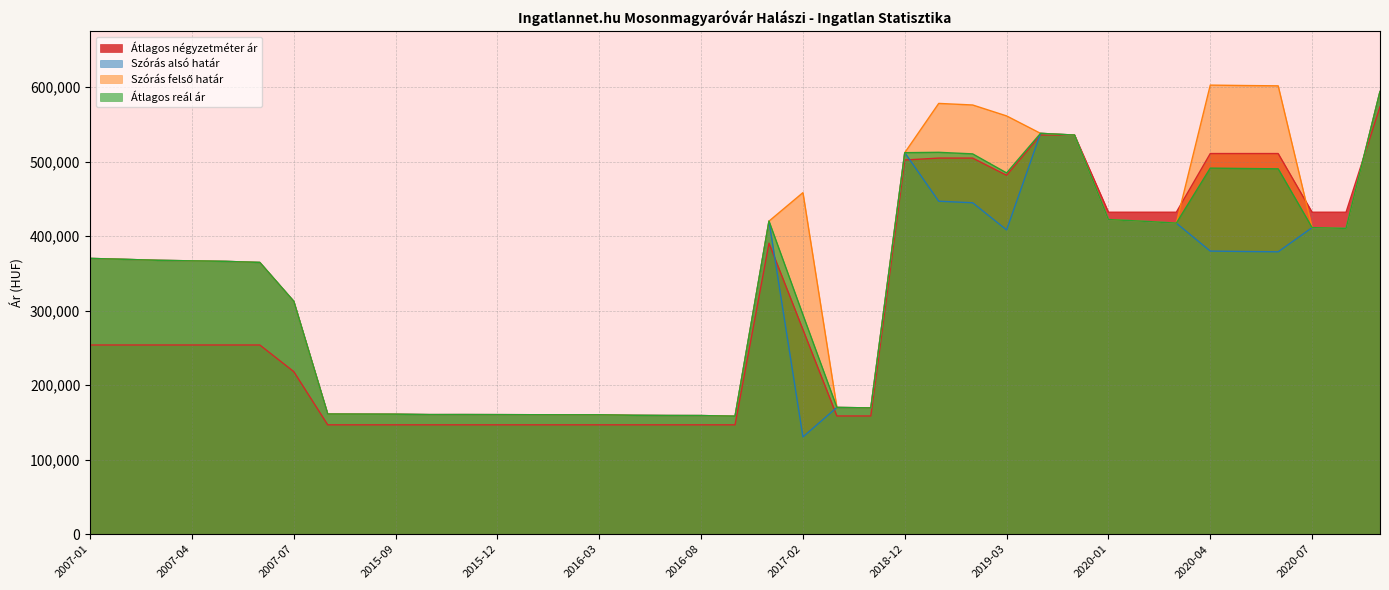

True or false: Szórás alsó határ and Átlagos reál ár cross at least once.

False